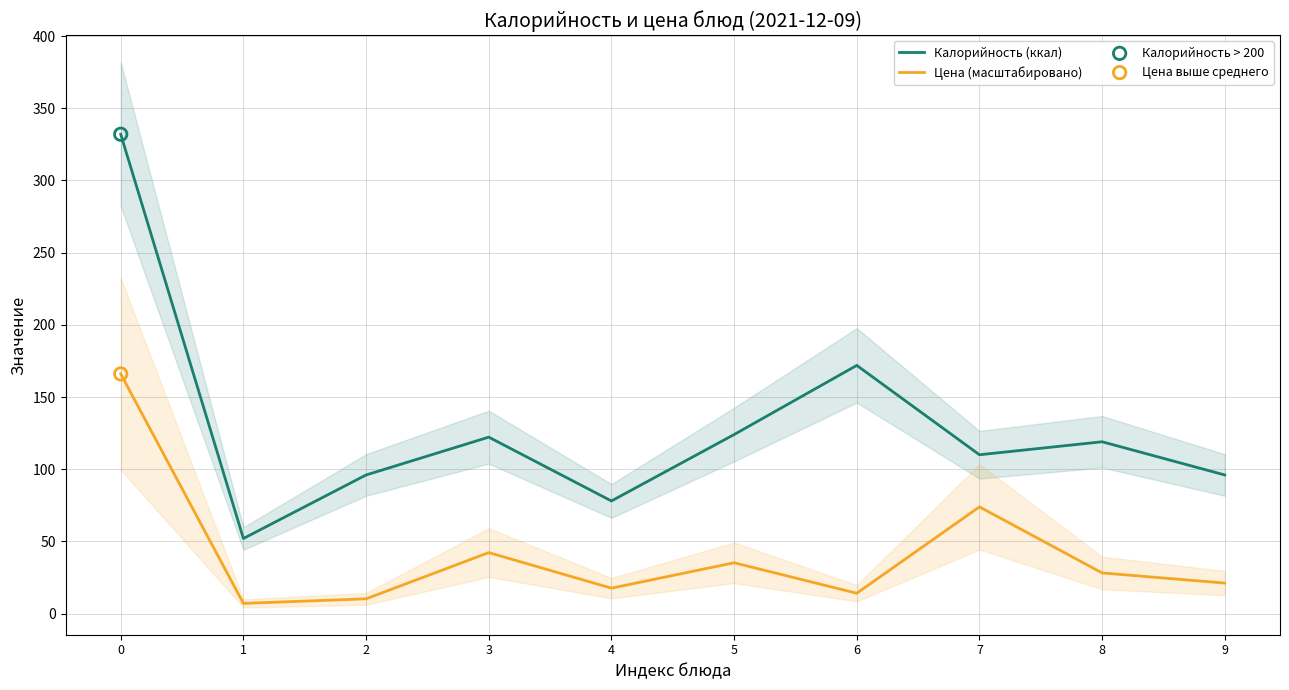

Which series reaches the maximum Y coordinate?

Калорийность (ккал)